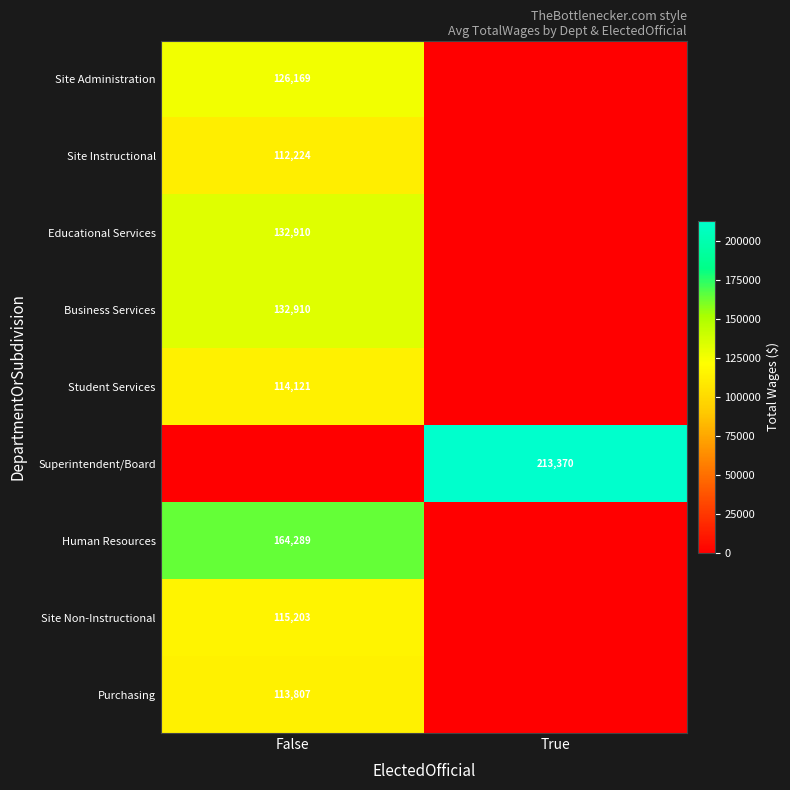

The Site Instructional series shows 112224 at False. True or false?

True